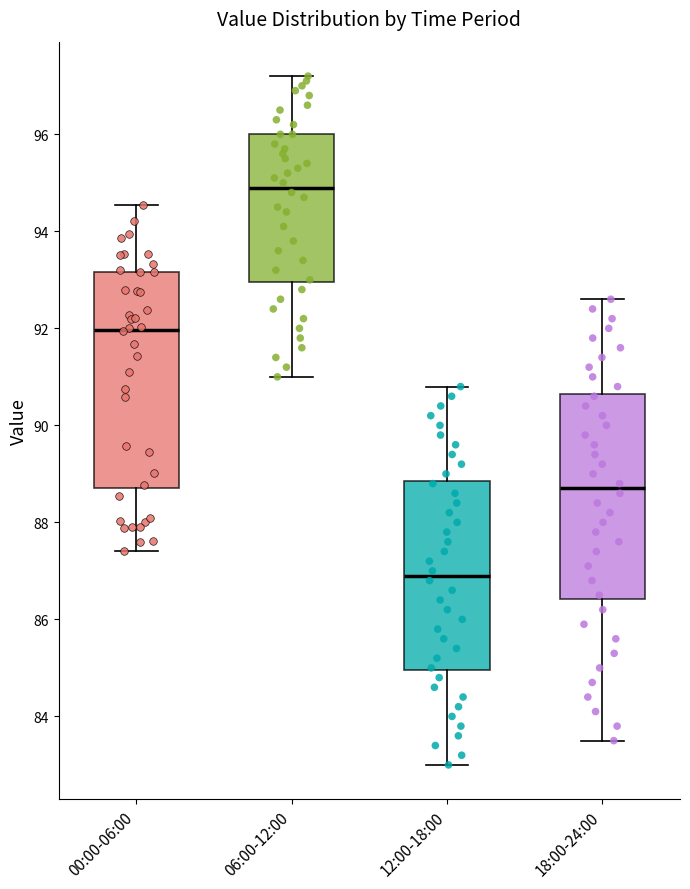

Which box is the tallest, from its lower edge to its upper edge?

00:00-06:00